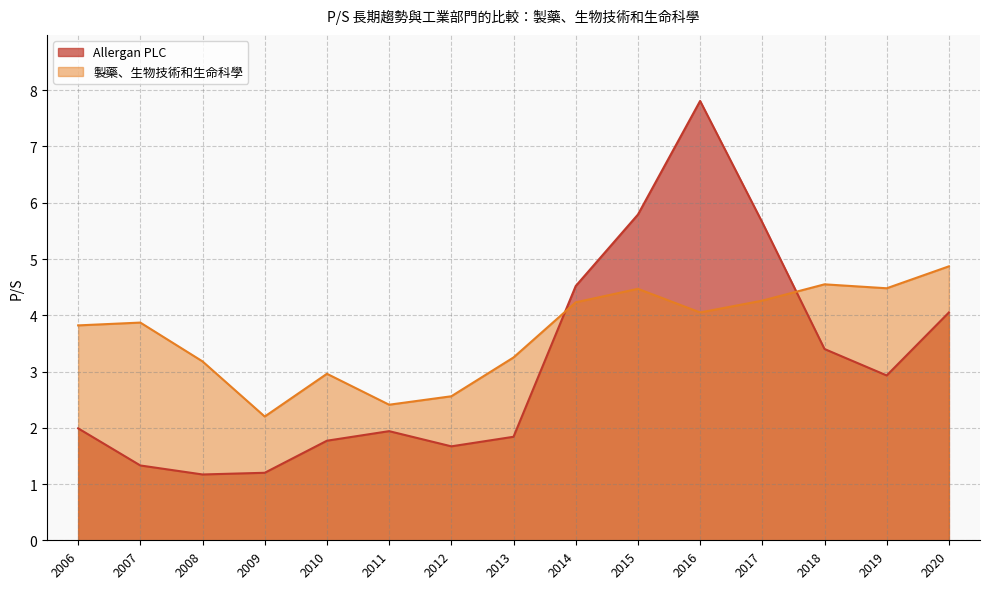

Which series ends up on top after the final intersection of 製藥、生物技術和生命科學 and Allergan PLC?

製藥、生物技術和生命科學